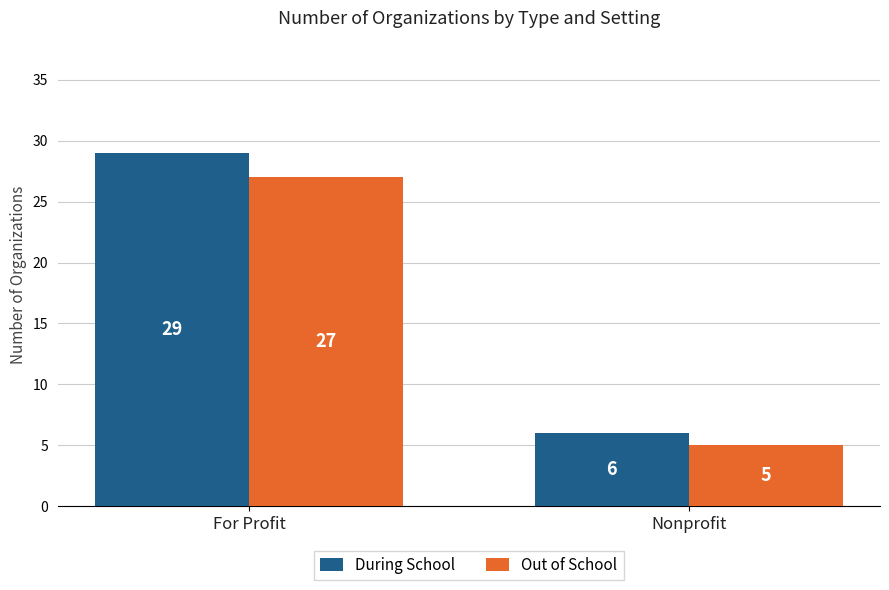

What is the total value across all series at For Profit?

56